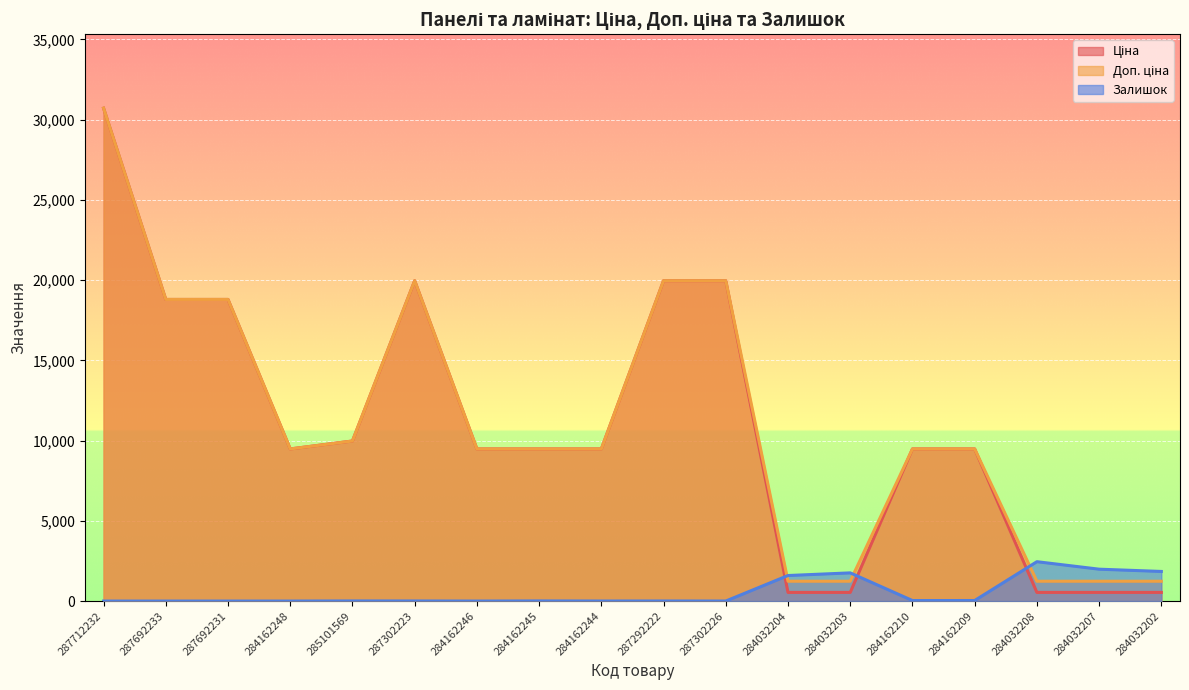

At which label does Доп. ціна reach its minimum?

284032204